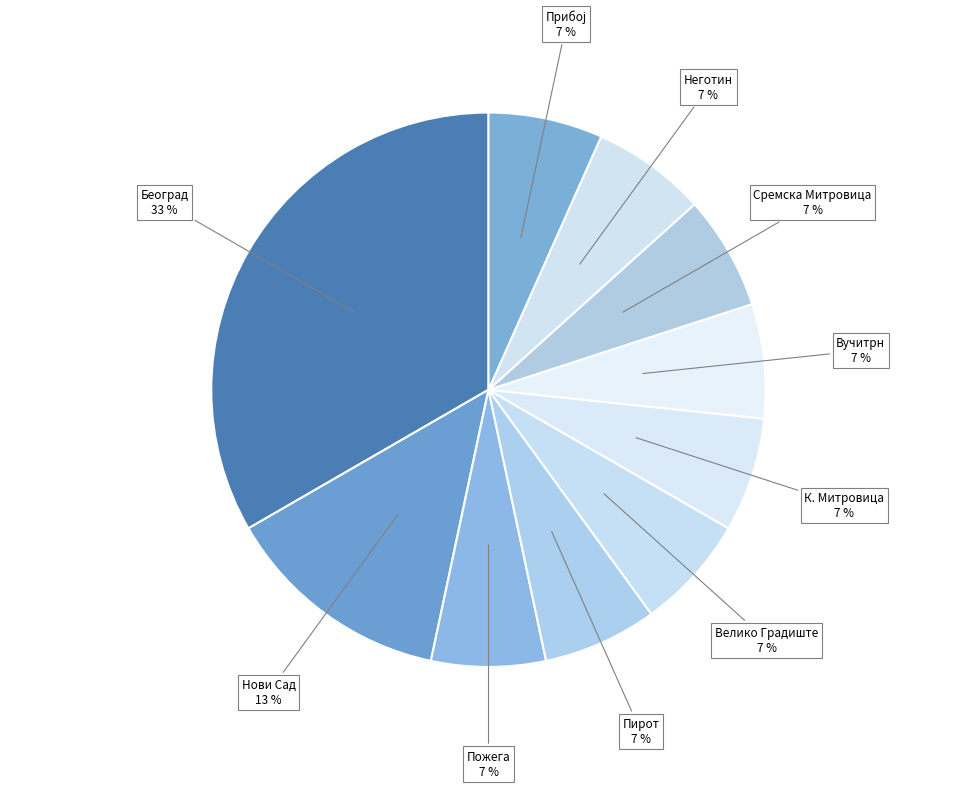

Which category has the biggest portion of the pie?

Београд